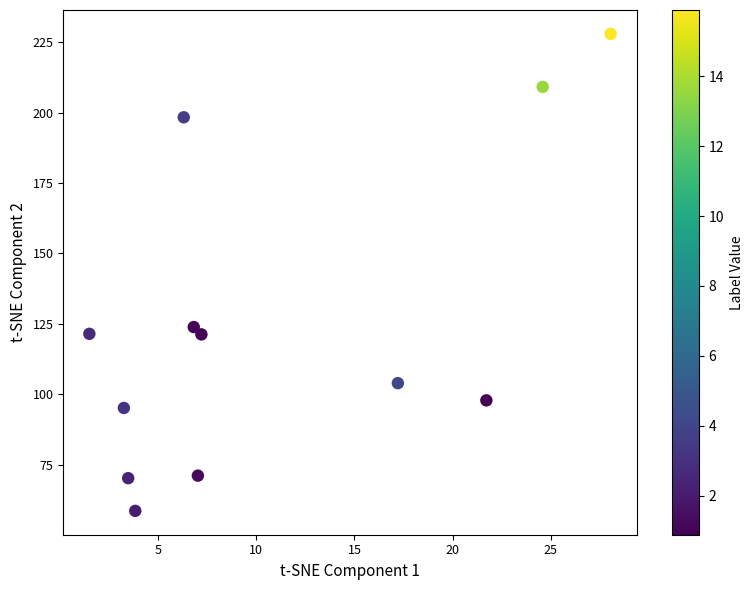

What Y value in the scatter plot is closest to 143?

123.9